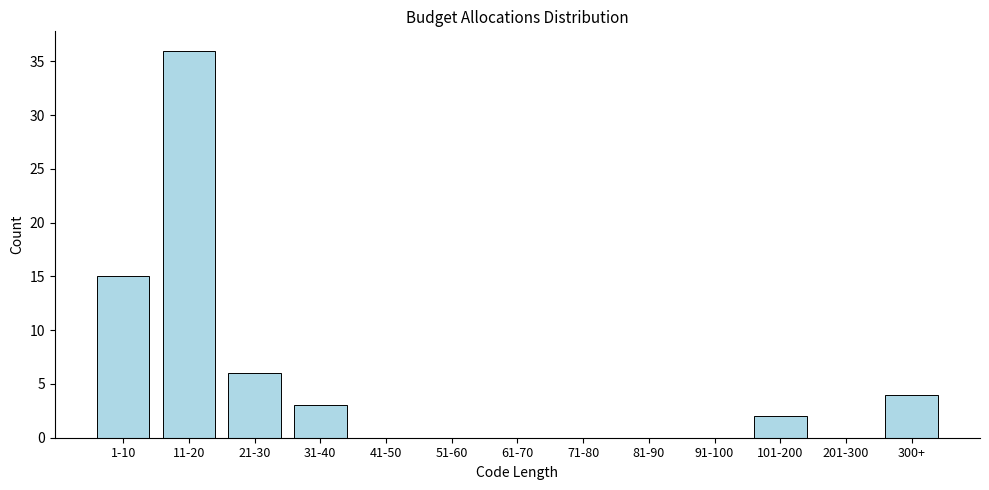

Reading right to left, extract all data points from this chart.

300+=4	201-300=0	101-200=2	91-100=0	81-90=0	71-80=0	61-70=0	51-60=0	41-50=0	31-40=3	21-30=6	11-20=36	1-10=15